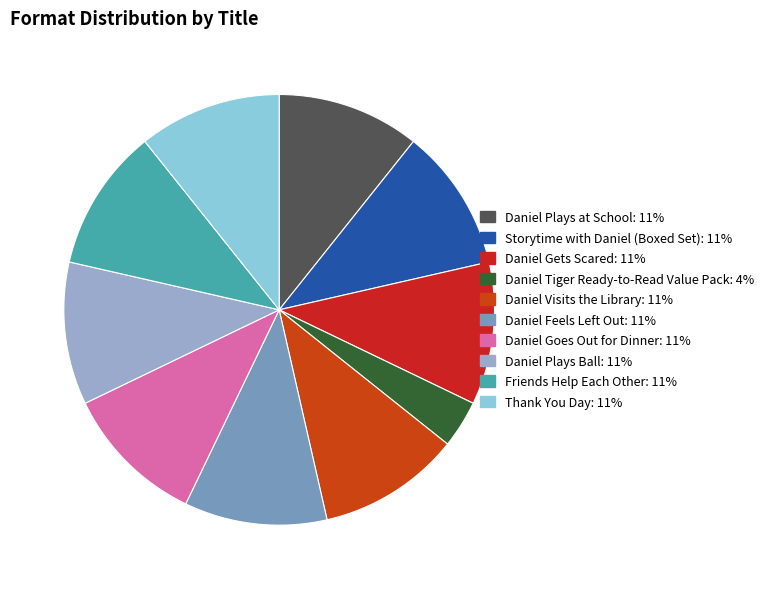

Rank the categories by value from highest to lowest.

Daniel Plays at School, Storytime with Daniel (Boxed Set), Daniel Gets Scared, Daniel Visits the Library, Daniel Feels Left Out, Daniel Goes Out for Dinner, Daniel Plays Ball, Friends Help Each Other, Thank You Day, Daniel Tiger Ready-to-Read Value Pack